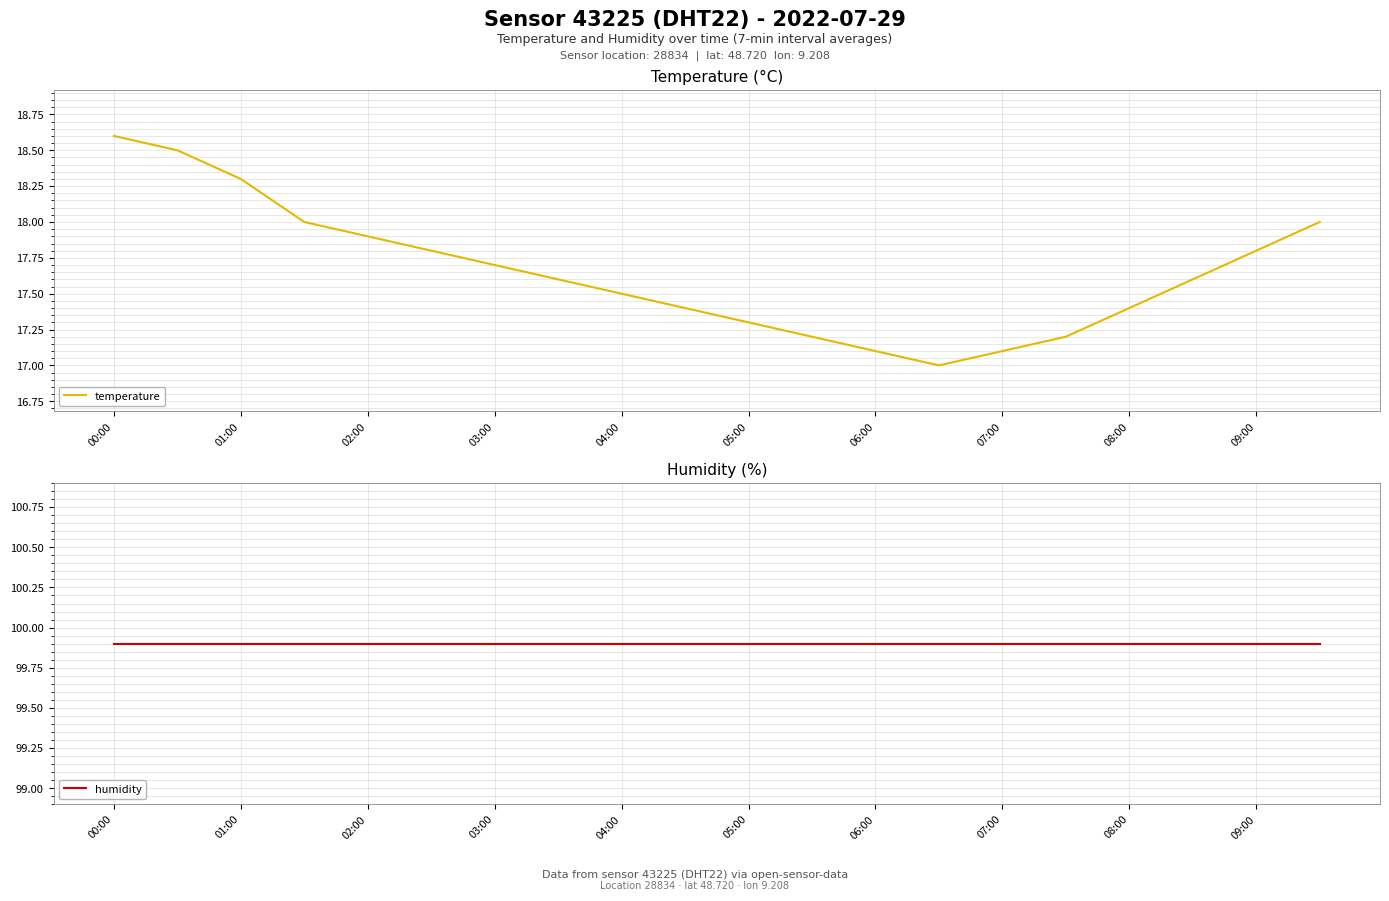

Is it true that temperature equals 27.9 at 03:00?

False